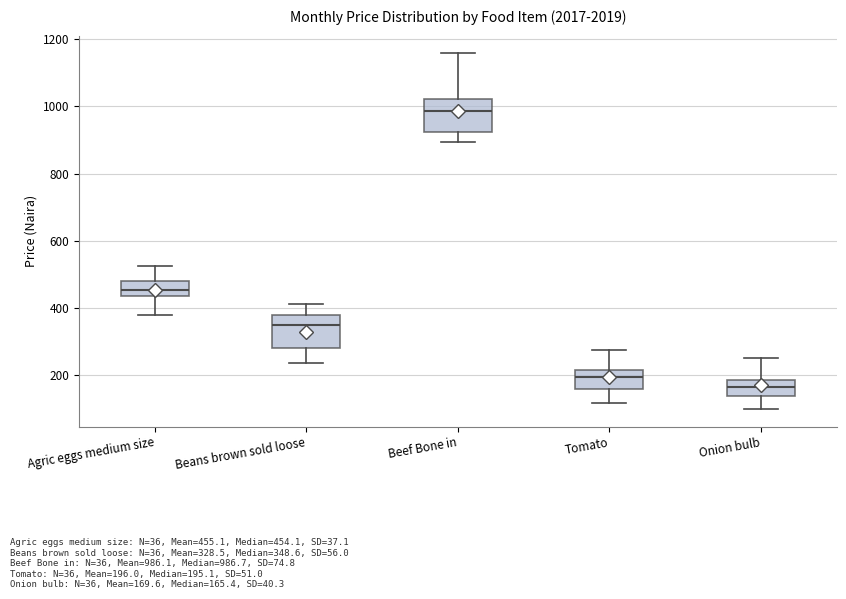

Where does the upper whisker of the box for Agric eggs medium size end on the y-axis? The values are not printed on the chart, so give them approximately, as read against the axis.

520